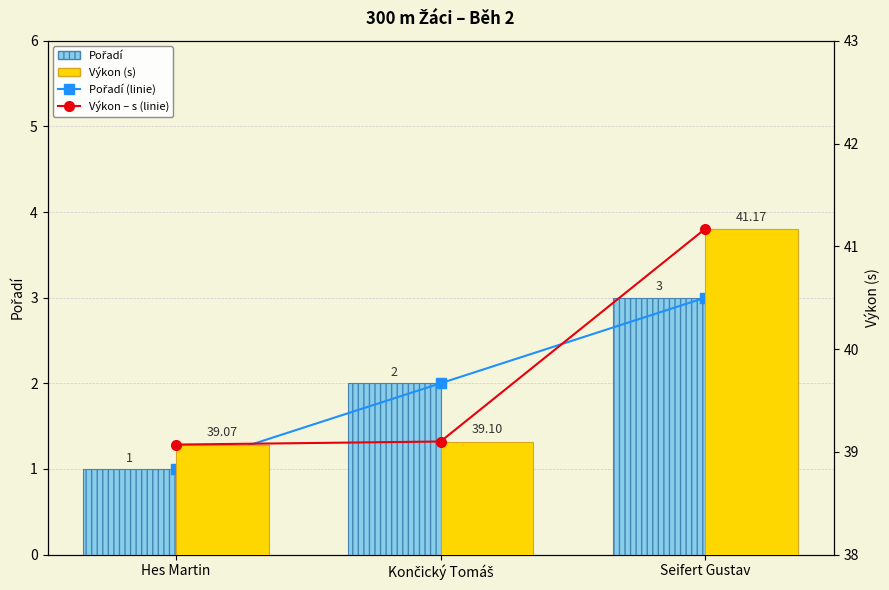

What is the sum of the Výkon (s) values at Končický Tomáš and Hes Martin?

78.2